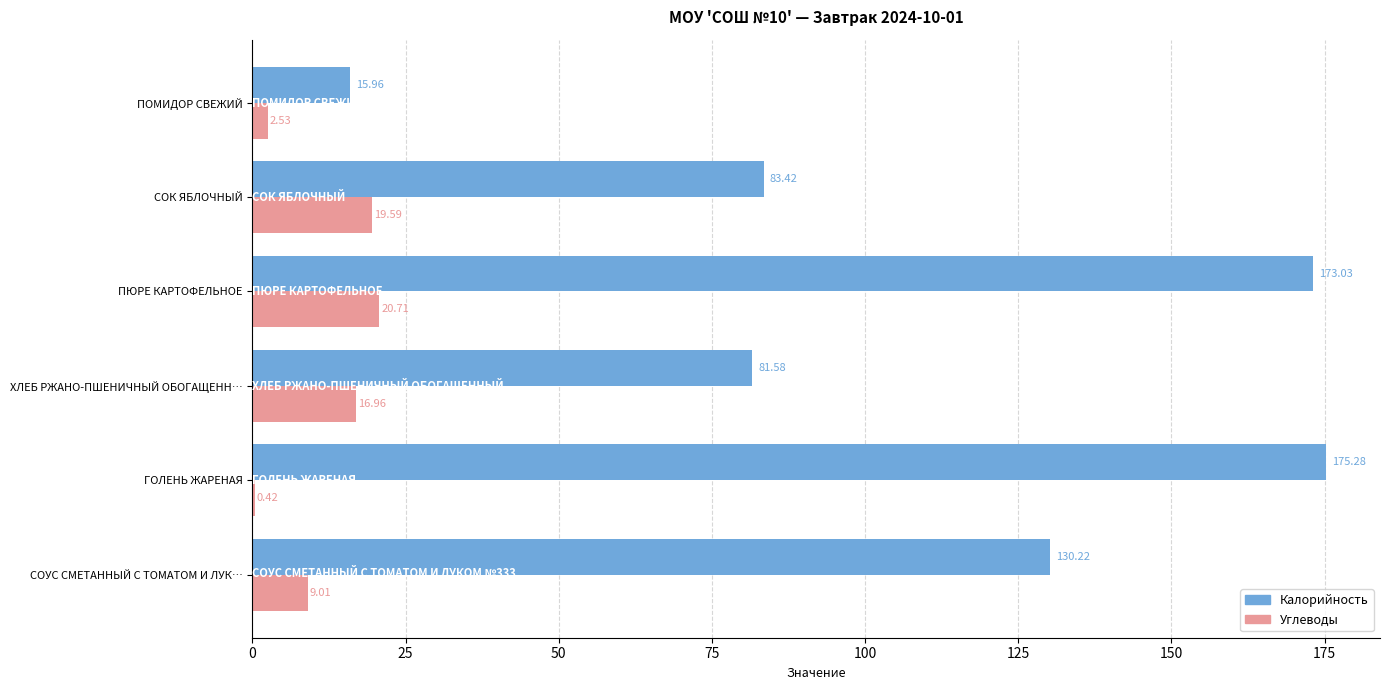

What are all the series names shown in the legend?

Калорийность, Углеводы